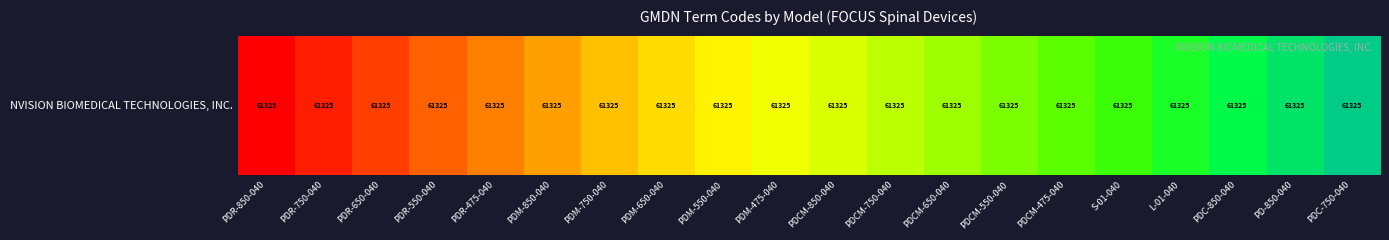

Count the number of categories in the chart.

20